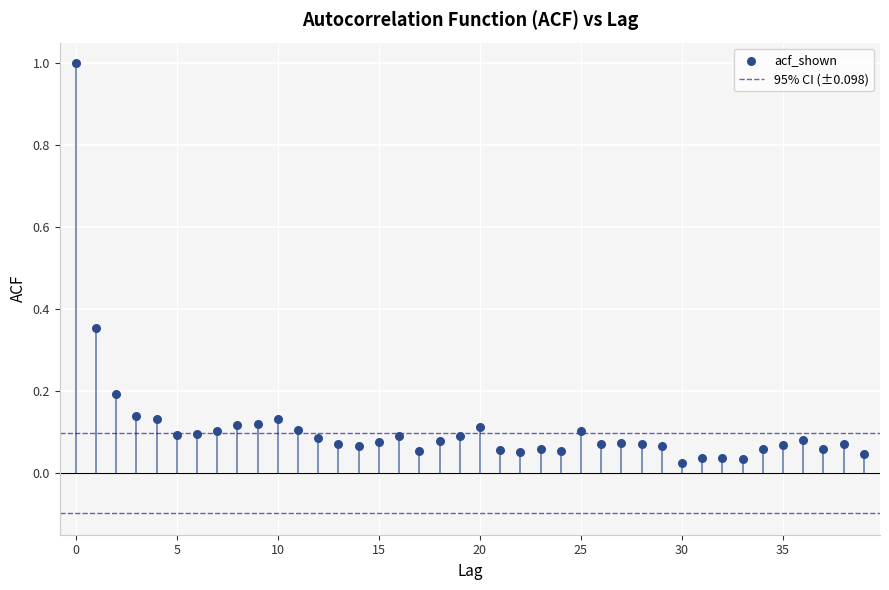

What is the range of Y values (max minus min)?

1.0